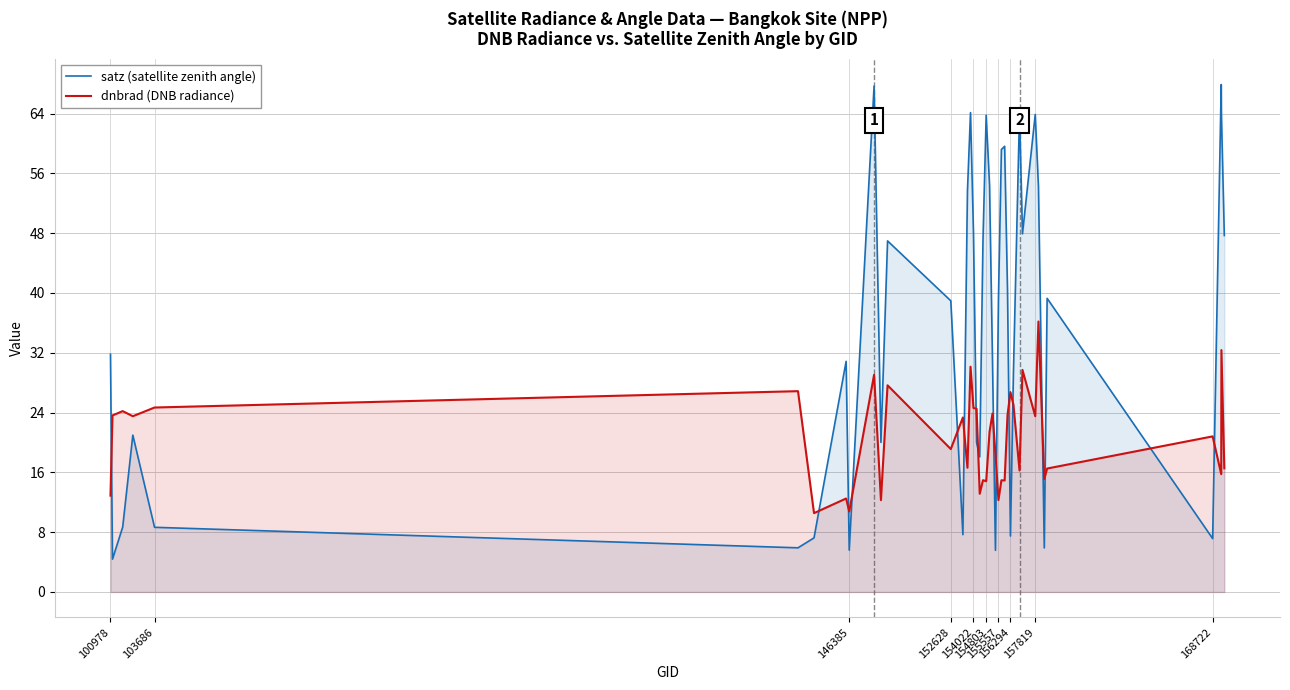

What is the lowest value of the satz (satellite zenith angle) series?

4.4